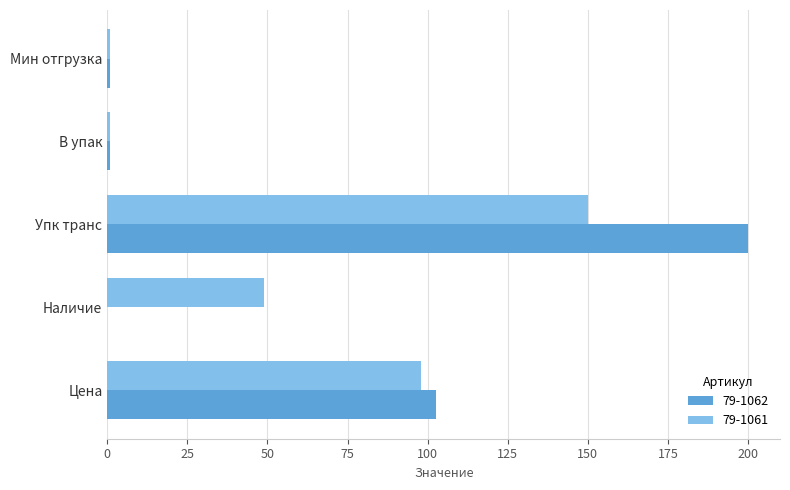

What is the maximum value shown in the chart?

200.0